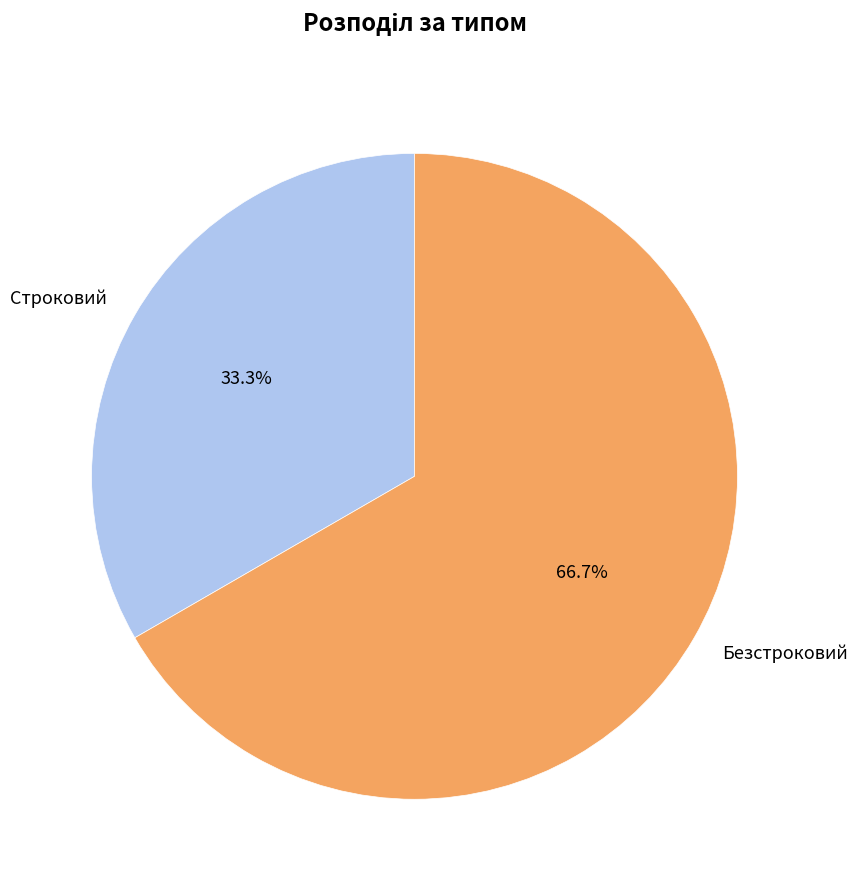

Which slice represents more than half of the pie?

Безстроковий